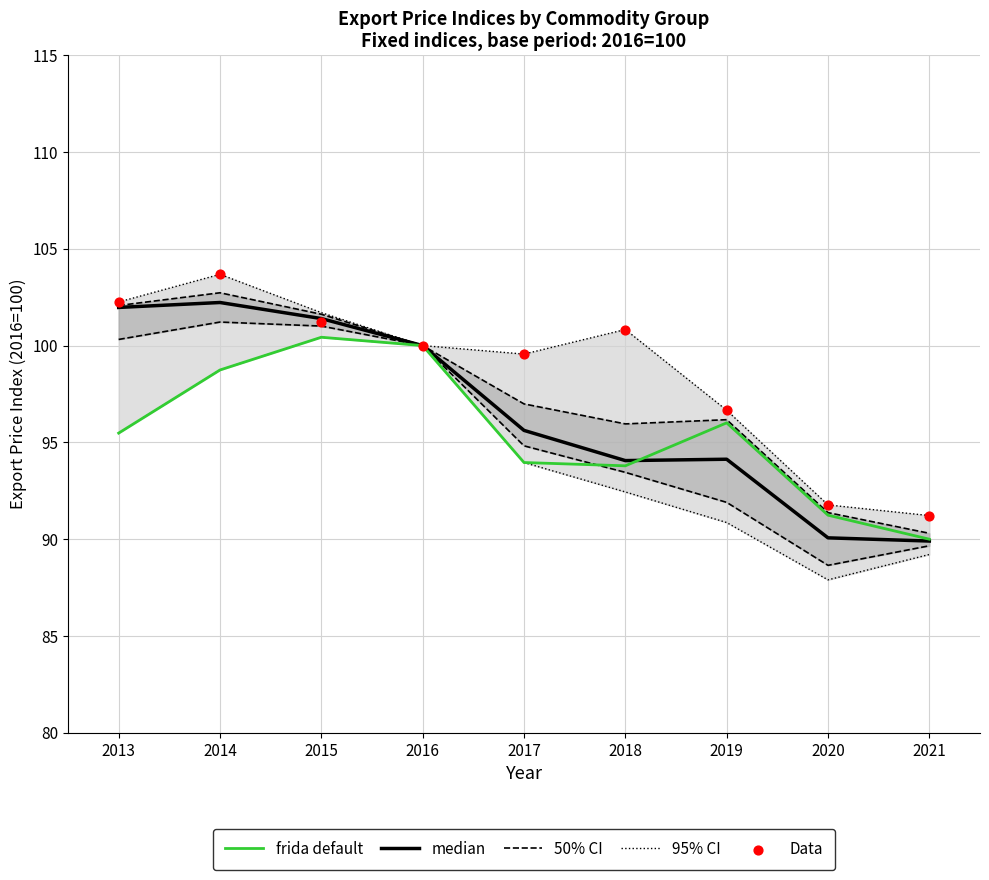

What is the total value across all series at 2015?

506.3